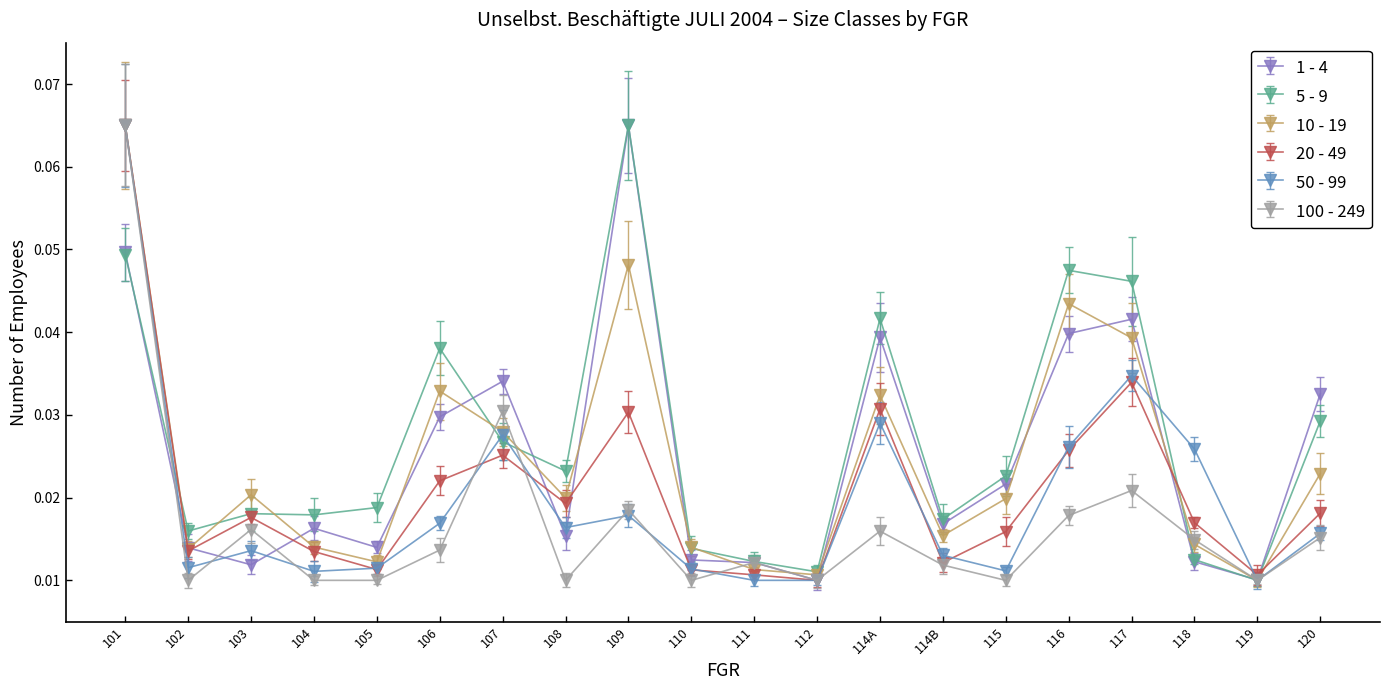

At 117, list the series in order from largest to smallest.

5 - 9, 1 - 4, 10 - 19, 50 - 99, 20 - 49, 100 - 249